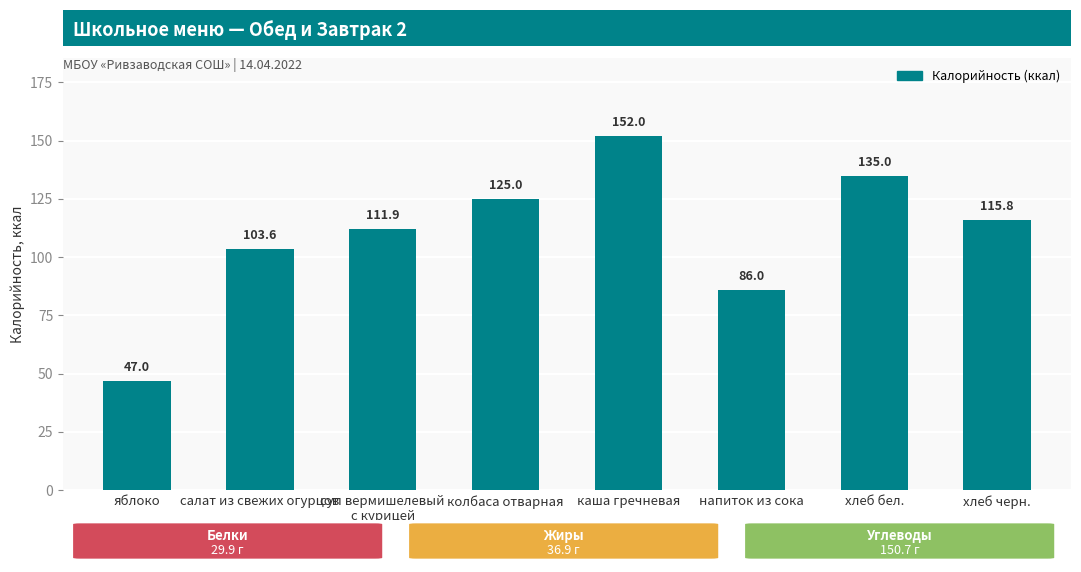

At which label is the value closest to 99?

салат из свежих огурцов